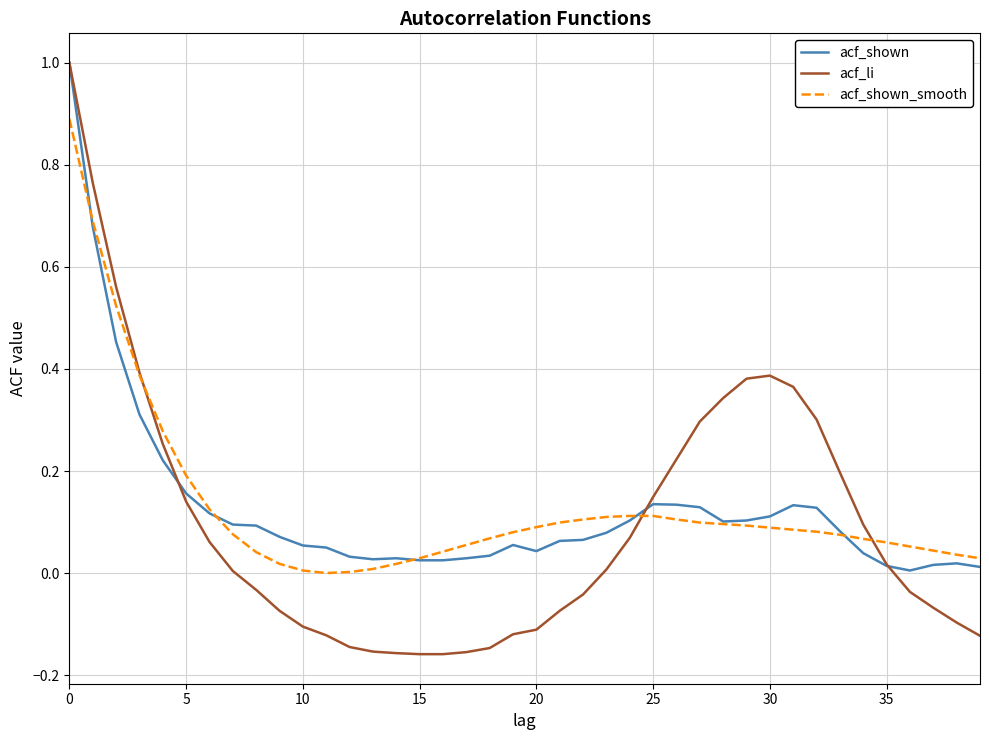

What is the highest value of the acf_shown series?

1.0